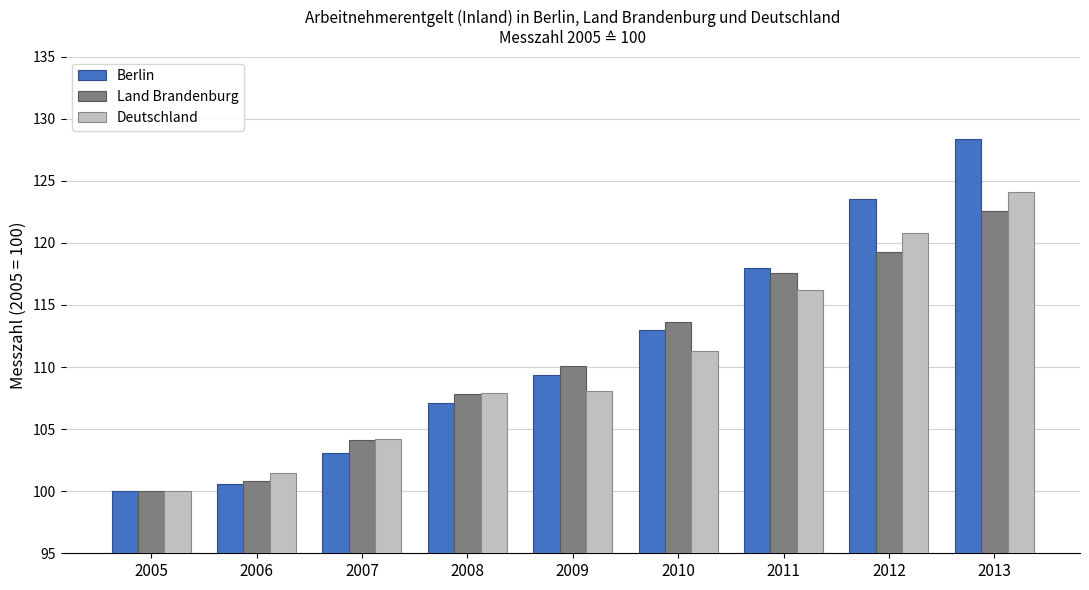

What is the spread (max minus min) of values at 2013?

5.8